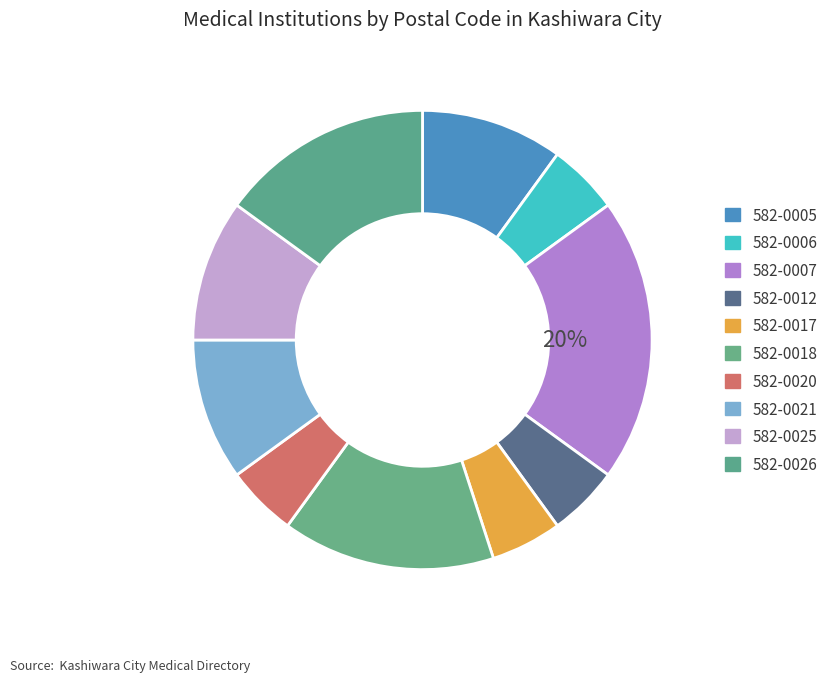

Does 582-0025 account for over 50% of the chart?

No